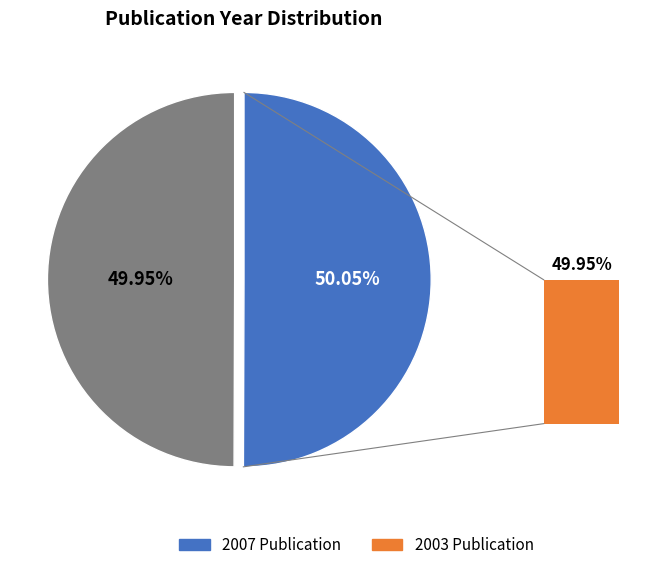

Count the number of slices in the pie.

2